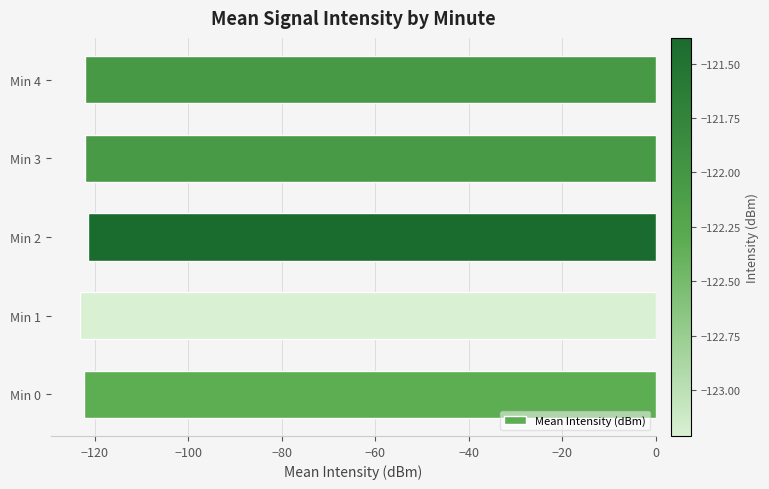

The value at Min 4 is -188.9. True or false?

False